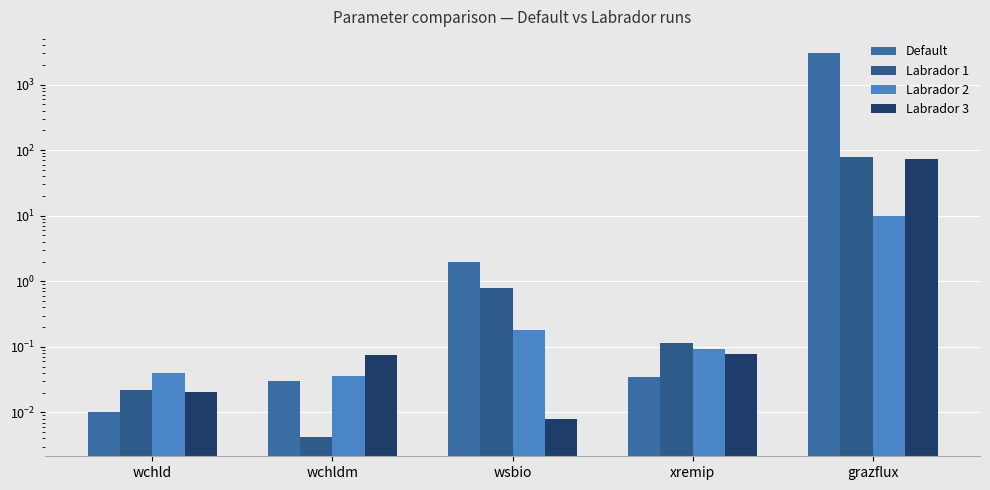

Is it true that Labrador 3 equals 0.1 at wchldm?

True